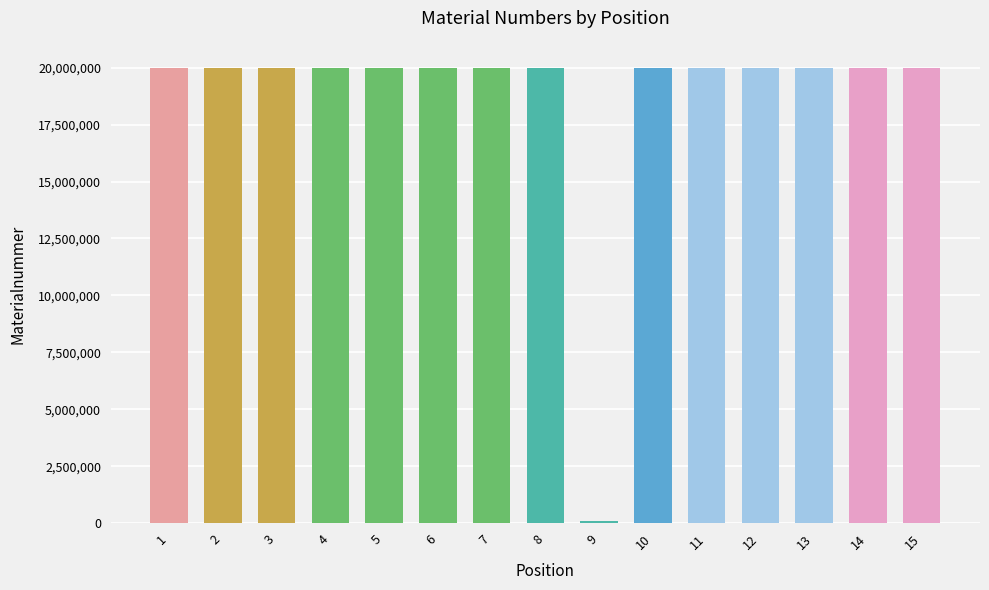

What is the value of the 11th bar from the left?

20002129